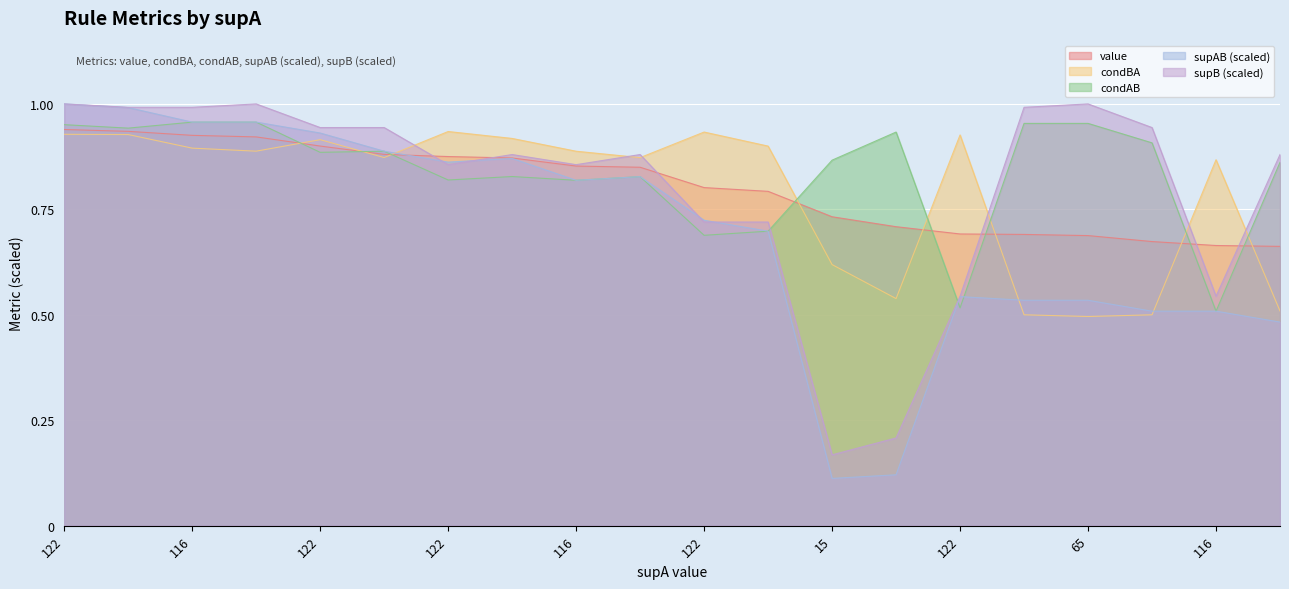

Which series has the largest range (max minus min)?

supAB (scaled)